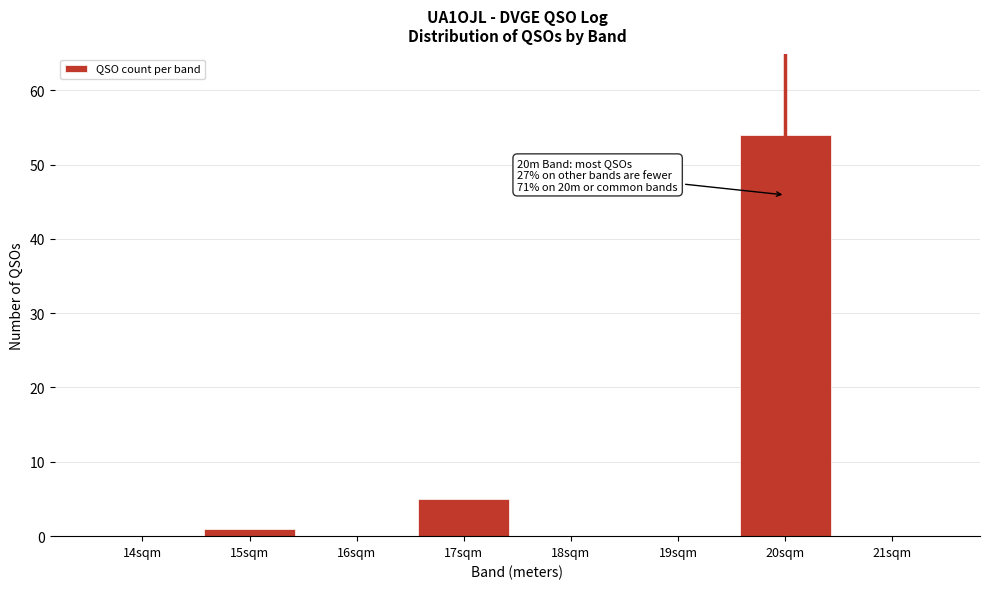

Reading left to right, transcribe all the data shown in this chart.

14sqm=0	15sqm=1	16sqm=0	17sqm=5	18sqm=0	19sqm=0	20sqm=54	21sqm=0